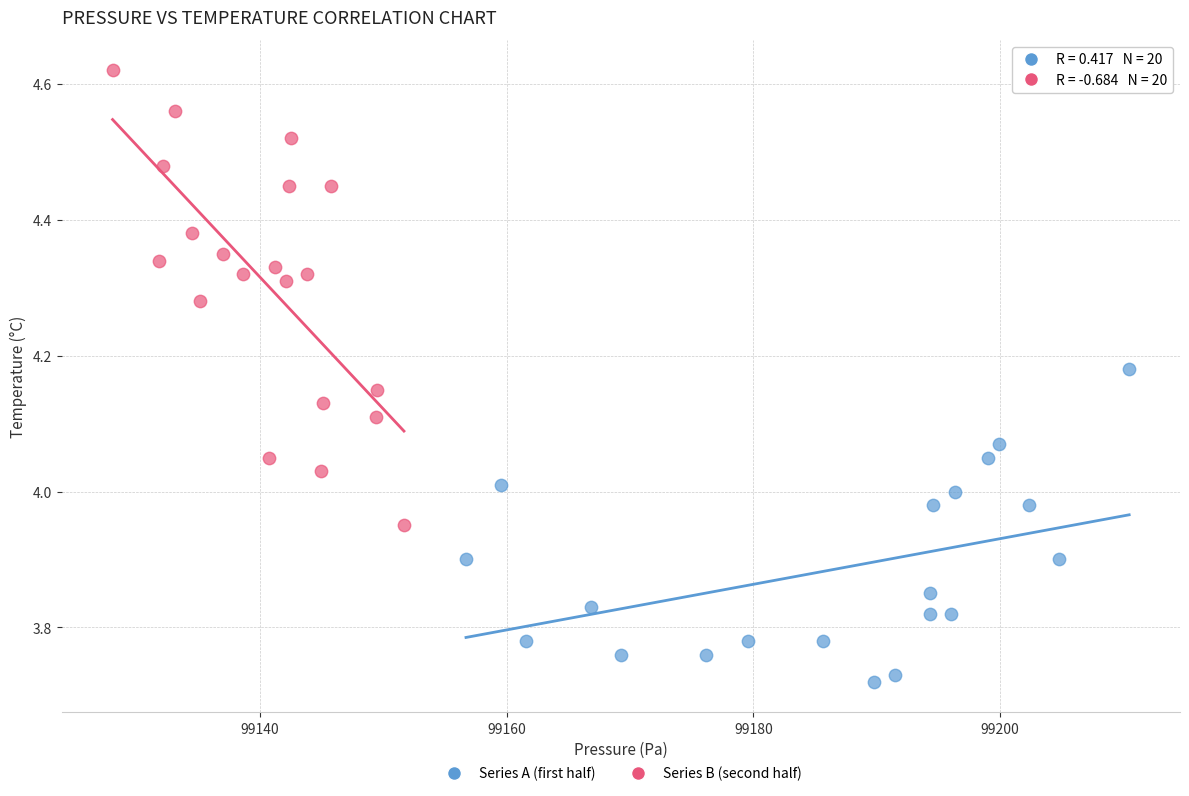

Which series has the widest spread of Y values?

Series B (second half)